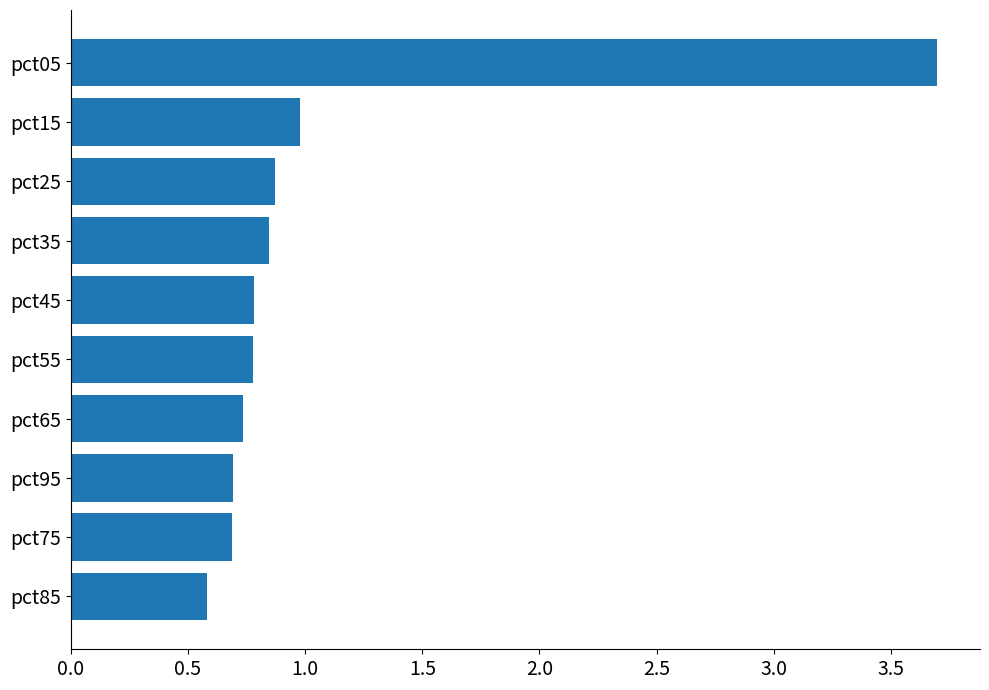

Does the chart contain any negative values?

No